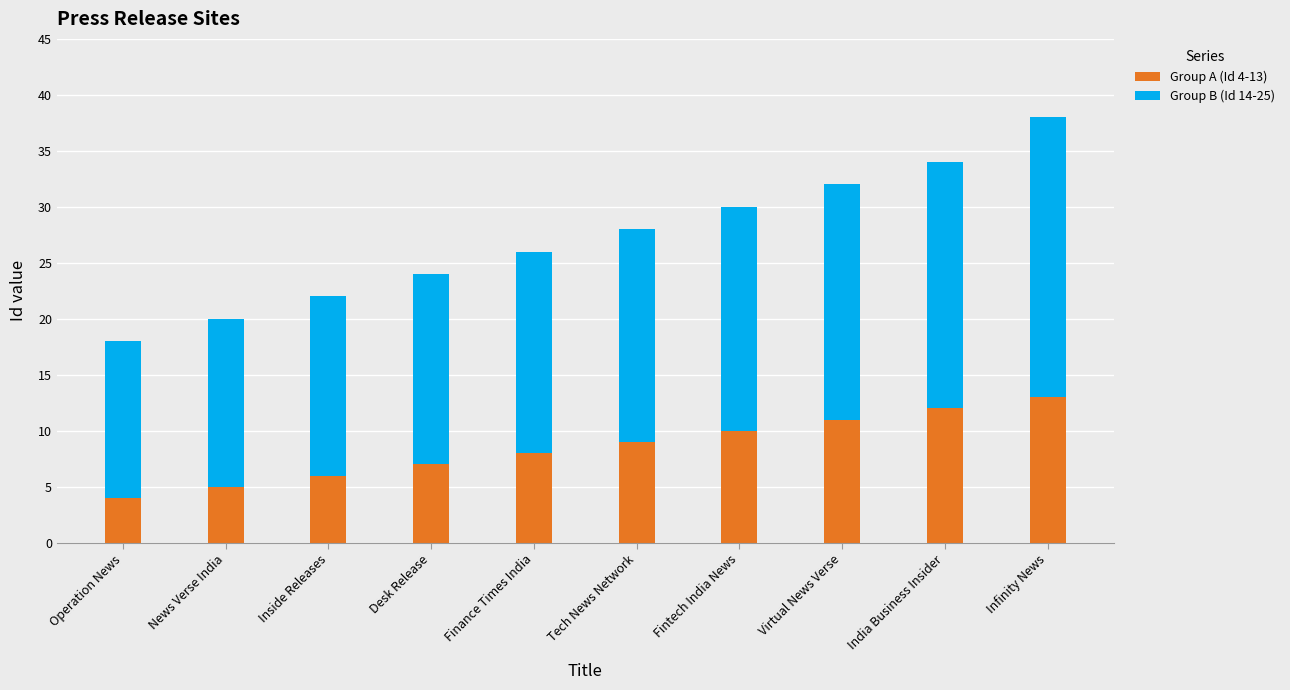

Reading right to left, transcribe the values for Group A (Id 4-13).

Infinity News=13	India Business Insider=12	Virtual News Verse=11	Fintech India News=10	Tech News Network=9	Finance Times India=8	Desk Release=7	Inside Releases=6	News Verse India=5	Operation News=4